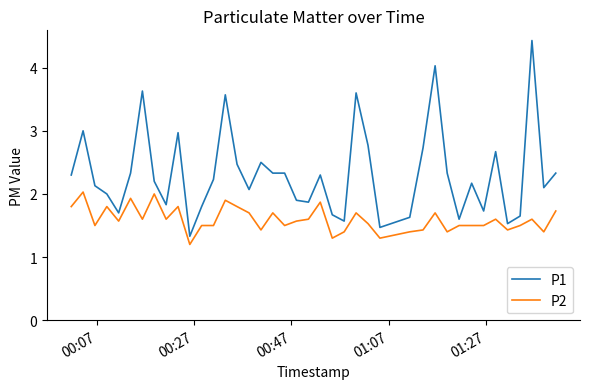

What is the sum of all P2 values?

63.8